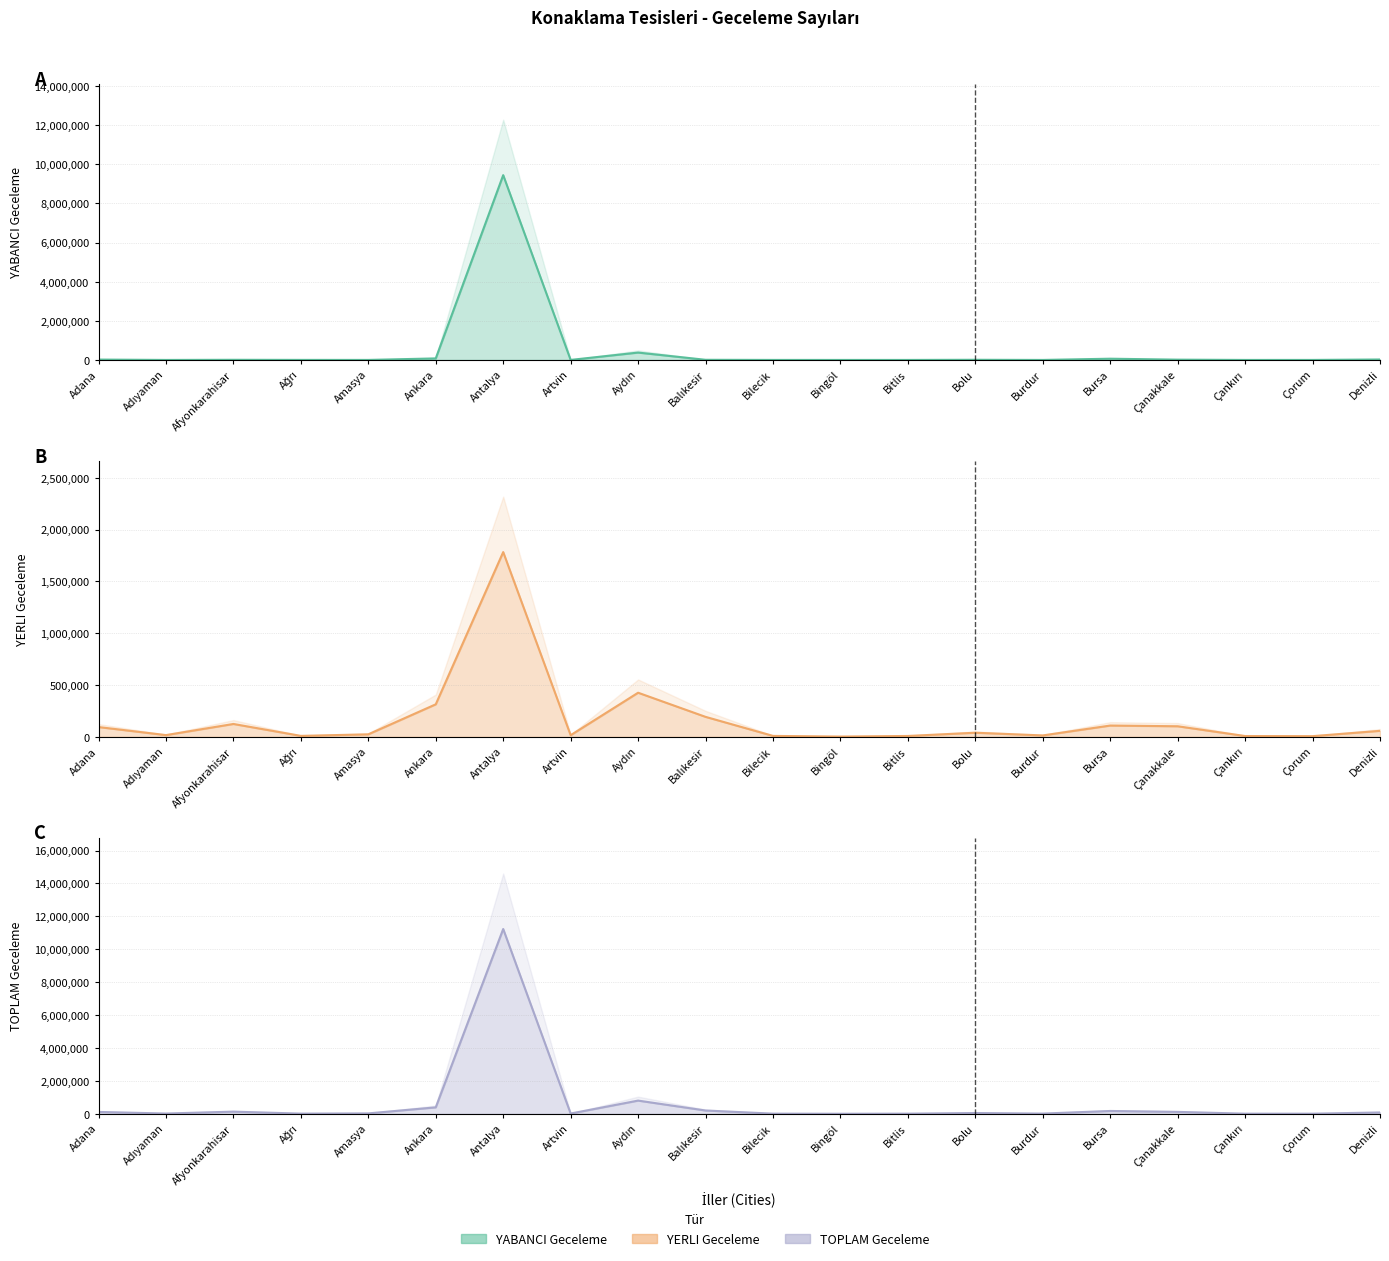

Reading left to right, what are all the values shown in this chart?

YABANCI Geceleme: 19236	162	7530	2575	796	78385	9449973	1031	377041	7622	828	130	329	8357	186	63129	14884	133	615	23521
YERLI Geceleme: 94850	17144	124636	9568	24693	314220	1783401	16273	426161	193224	9428	3006	8809	40122	14024	109344	102469	8194	7018	58244
TOPLAM Geceleme: 114086	17306	132166	12143	25489	392605	11233374	17304	803202	200846	10256	3136	9138	48479	14210	172473	117353	8327	7633	81765